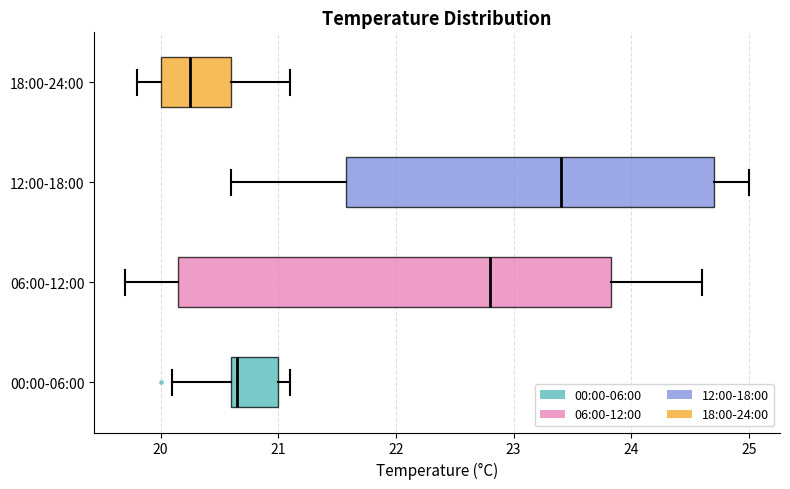

Where does the median line of the box for 06:00-12:00 sit on the x-axis? The values are not printed on the chart, so give them approximately, as read against the axis.

22.8